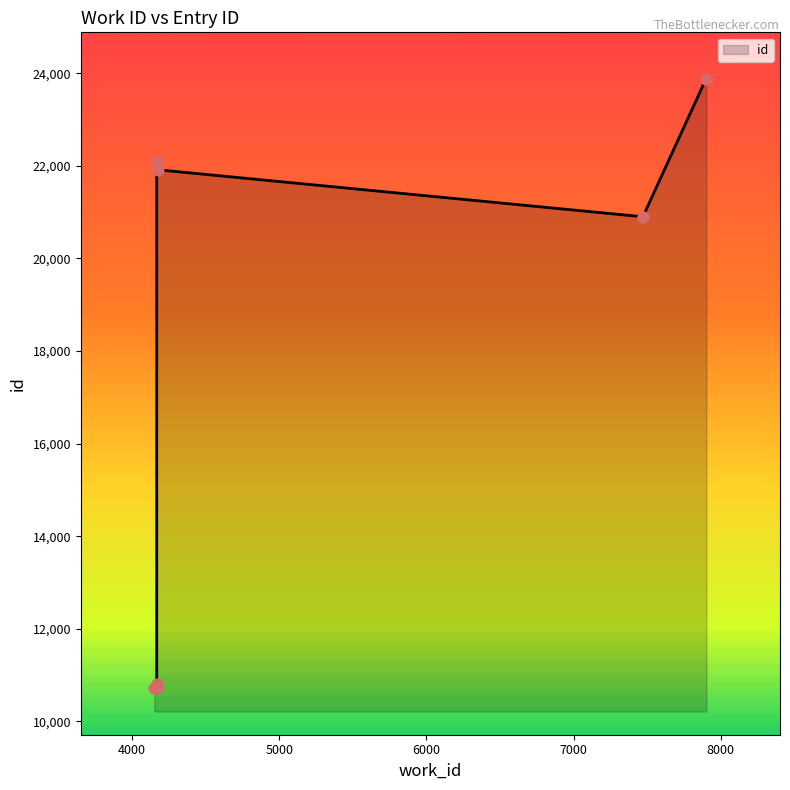

Which has a higher value, 4167 or 4177?

4167